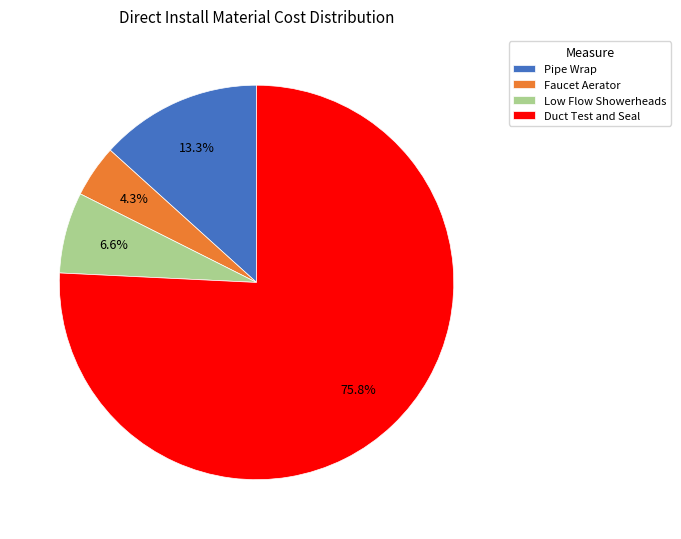

Is there any slice that represents more than half of the pie?

Yes